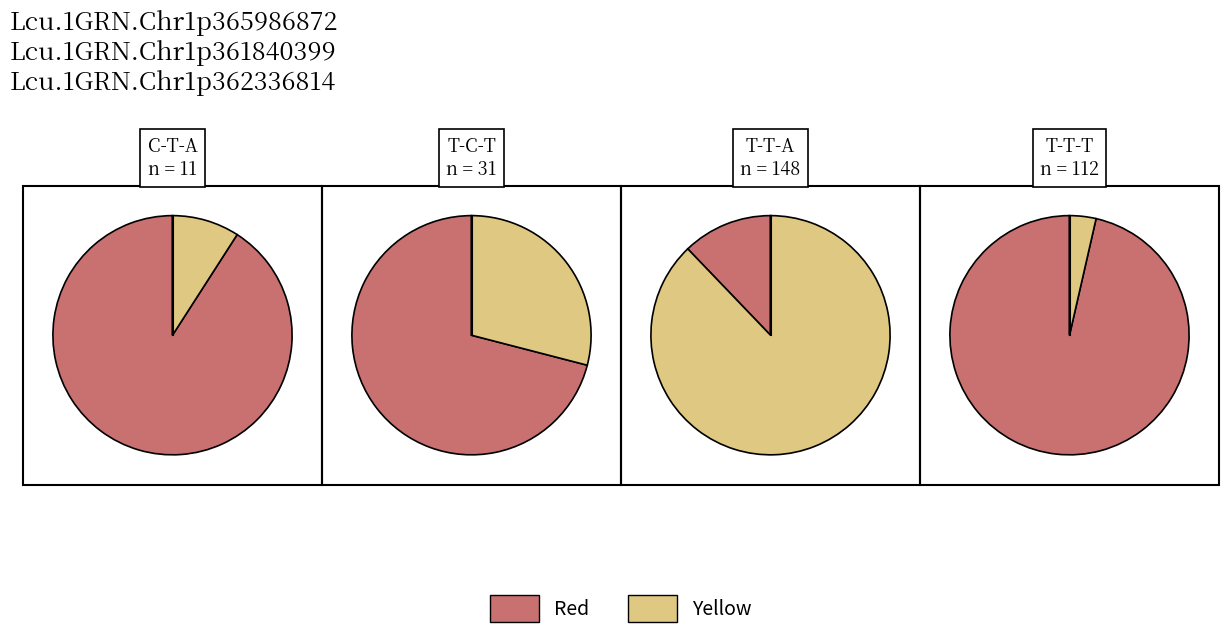

The 28 slice represents 21% of the pie. True or false?

False